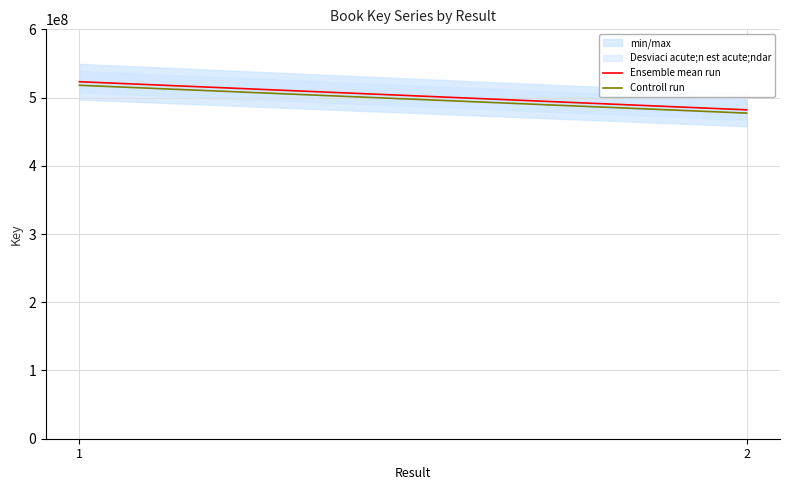

Which series has the widest spread of values?

Ensemble mean run